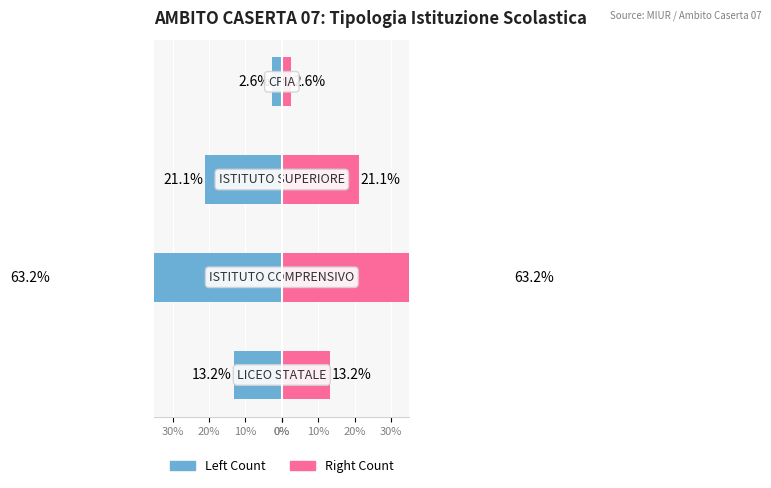

Between 20% and 0%, which series saw the biggest shift?

Count (Left)